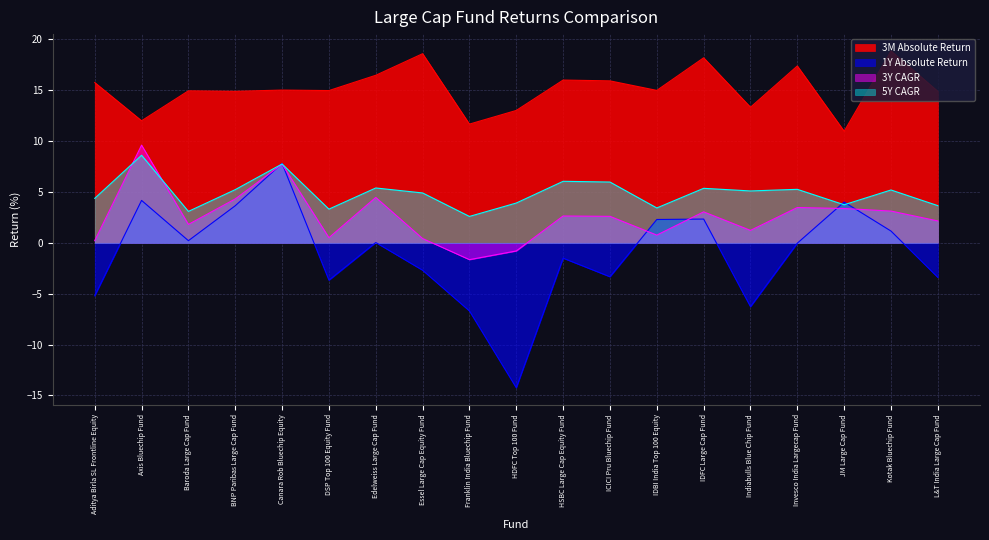

What is the label of the 19th point from the right?

Aditya Birla SL Frontline Equity